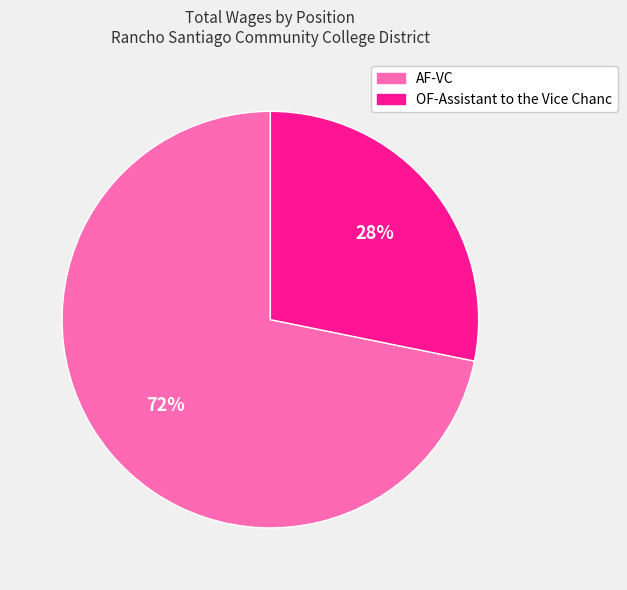

Is the sum of OF-Assistant to the Vice Chanc and AF-VC greater than half?

Yes